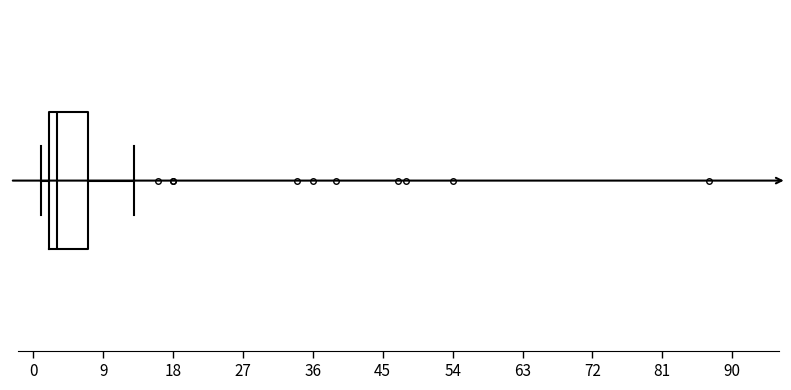

Transcribe this box plot: give where the median line is, the range the box spans, and where the two whiskers end, as read against the x-axis. The values are not printed on the chart, so give them approximately, as read against the axis.

median 3, box 2 to 7, whiskers 1 to 13